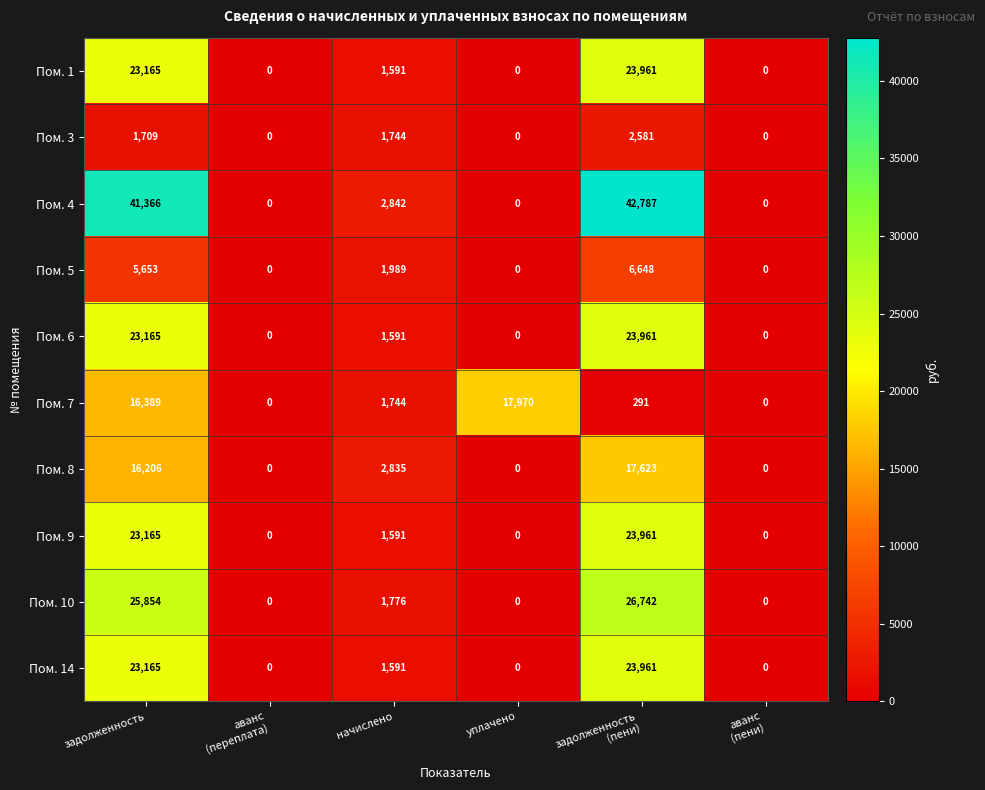

Which series has the largest total across all categories?

Пом. 4